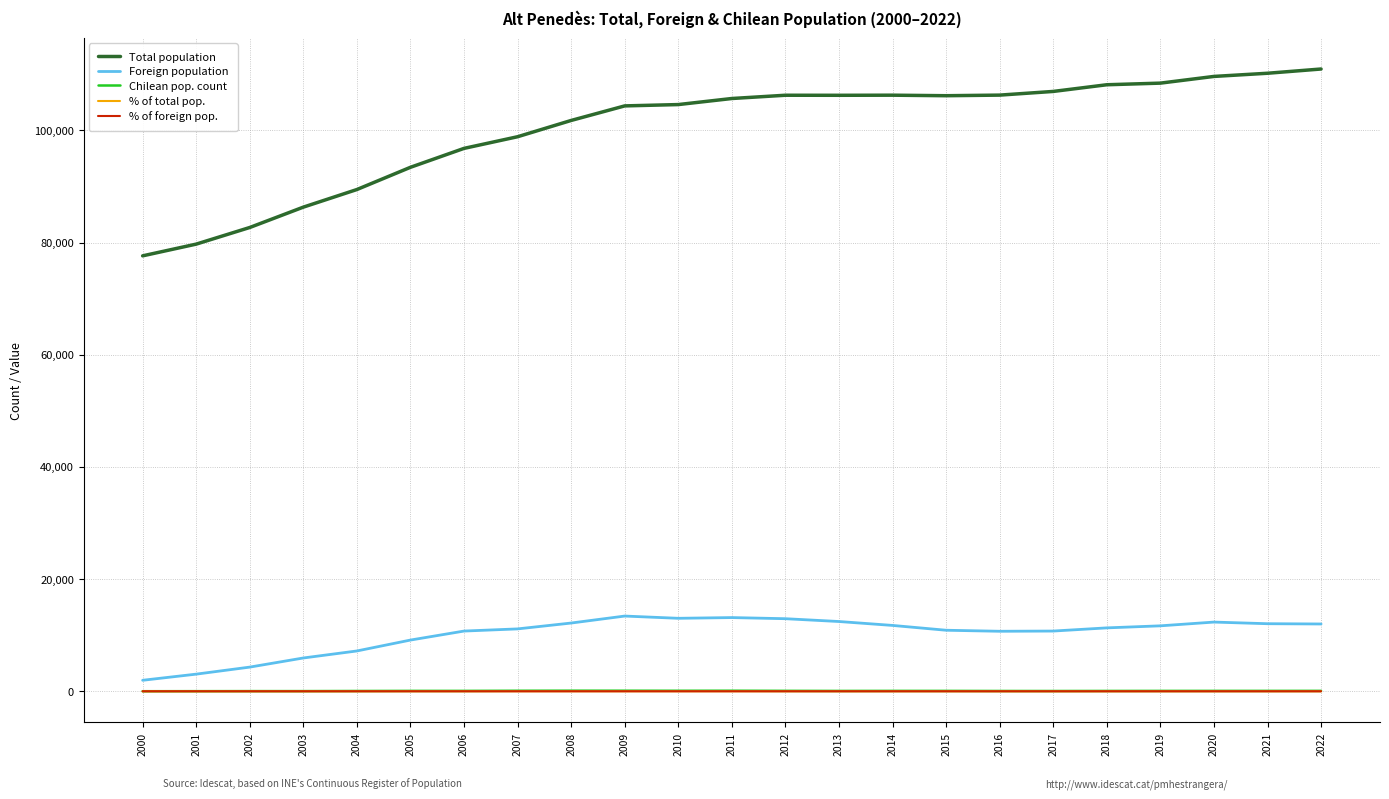

True or false: % of total pop. and Foreign population cross at least once.

False